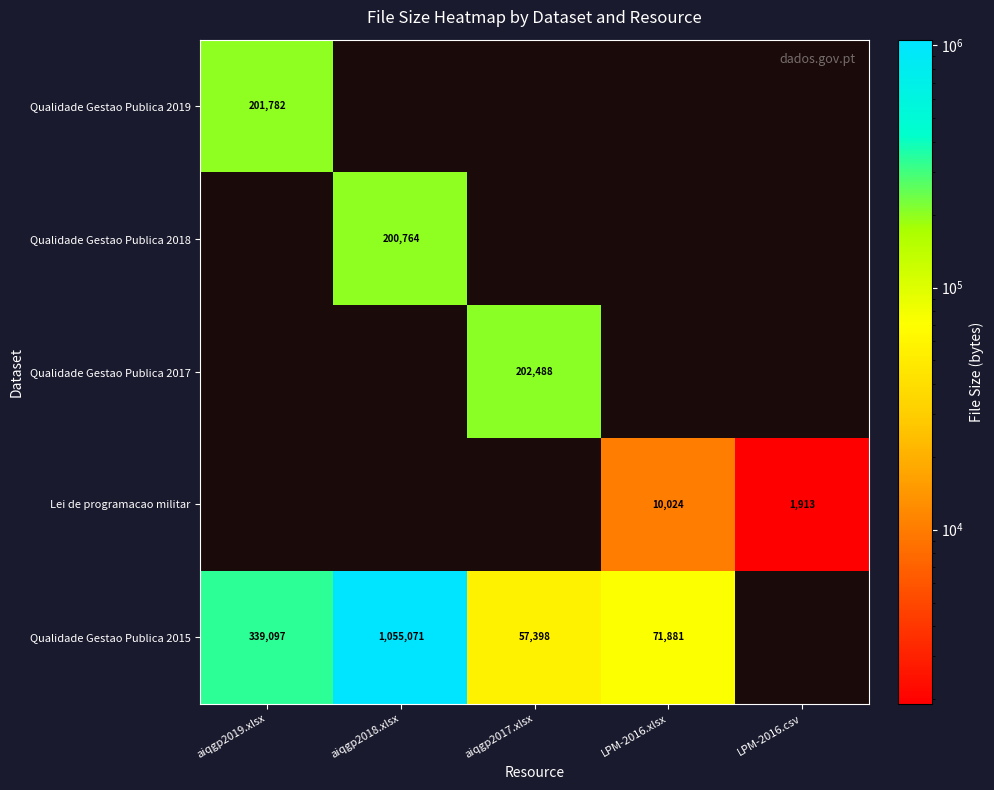

Which label corresponds to the smallest value in the chart?

LPM-2016.csv